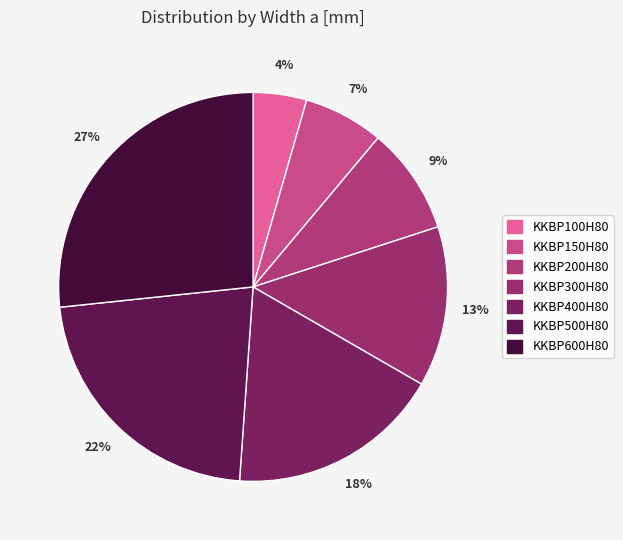

How many slices are in this pie chart?

7